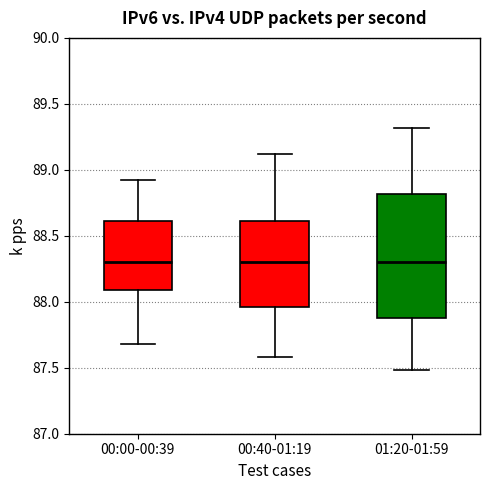

Comparing the boxes themselves (not the whiskers), which one is the tallest?

01:20-01:59